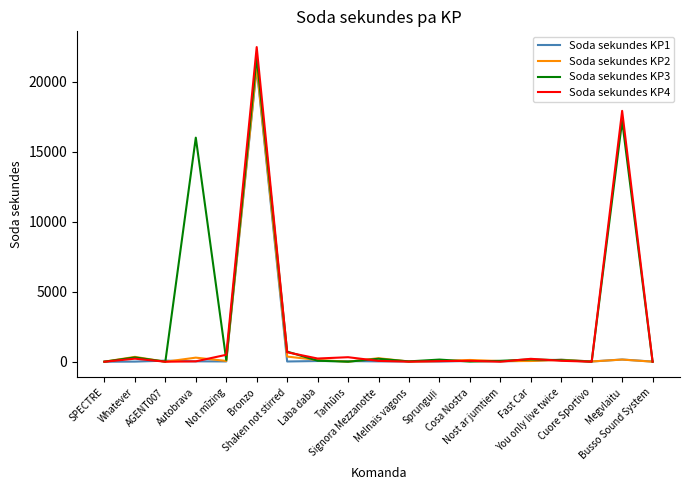

What is the maximum value shown in the chart?

22494